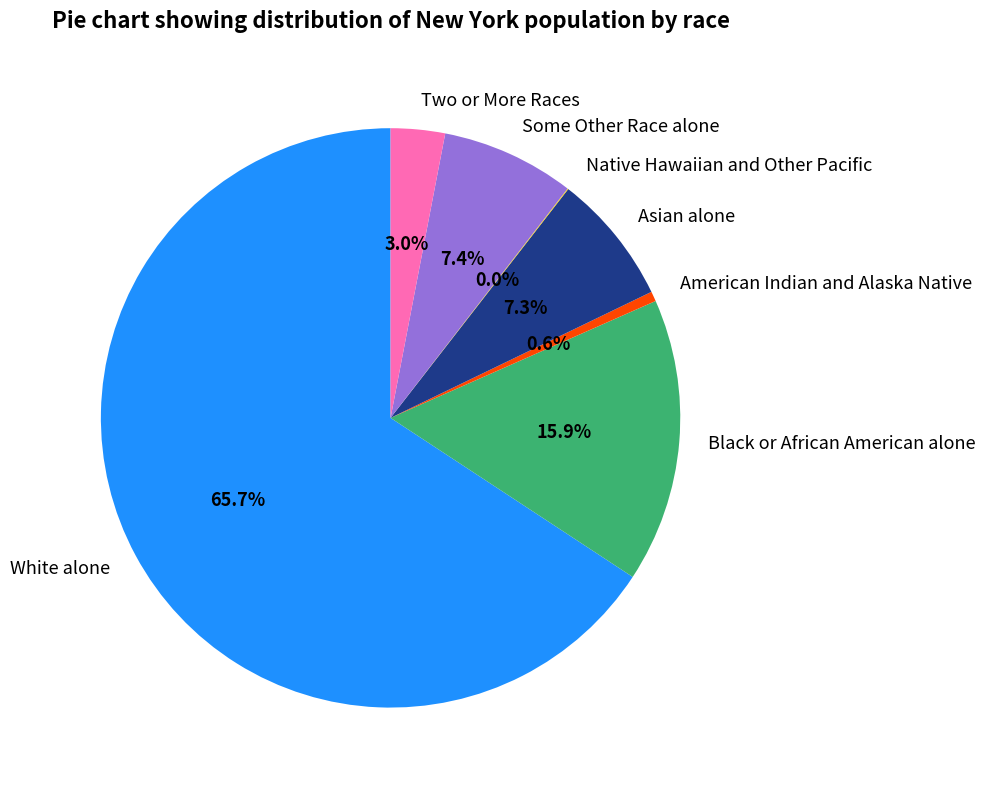

Which has a higher value, Black or African American alone or American Indian and Alaska Native?

Black or African American alone